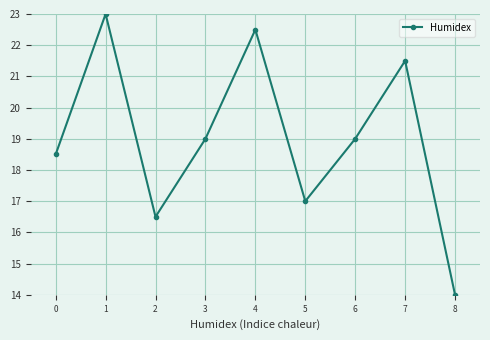

What is the average value?

19.0